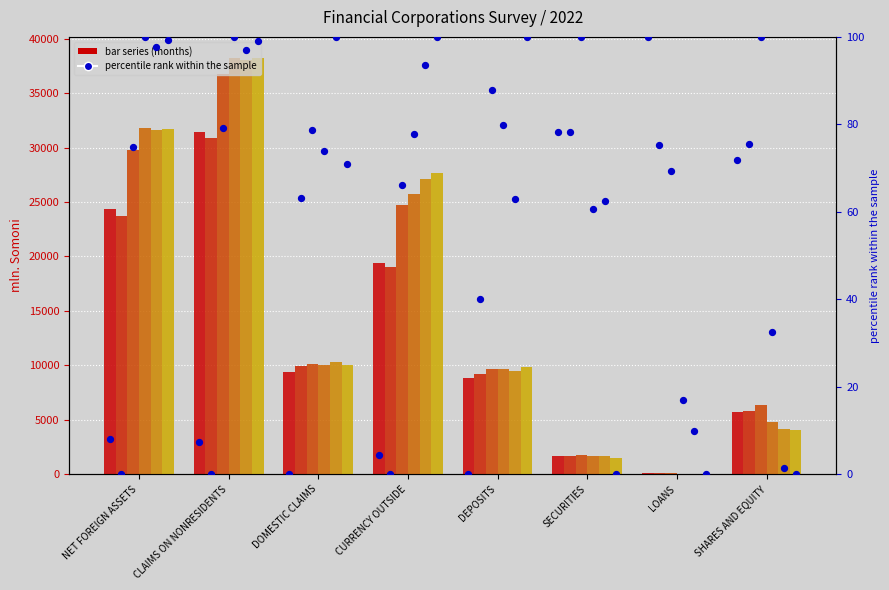

Which series contains the highest Y value?

2022M6